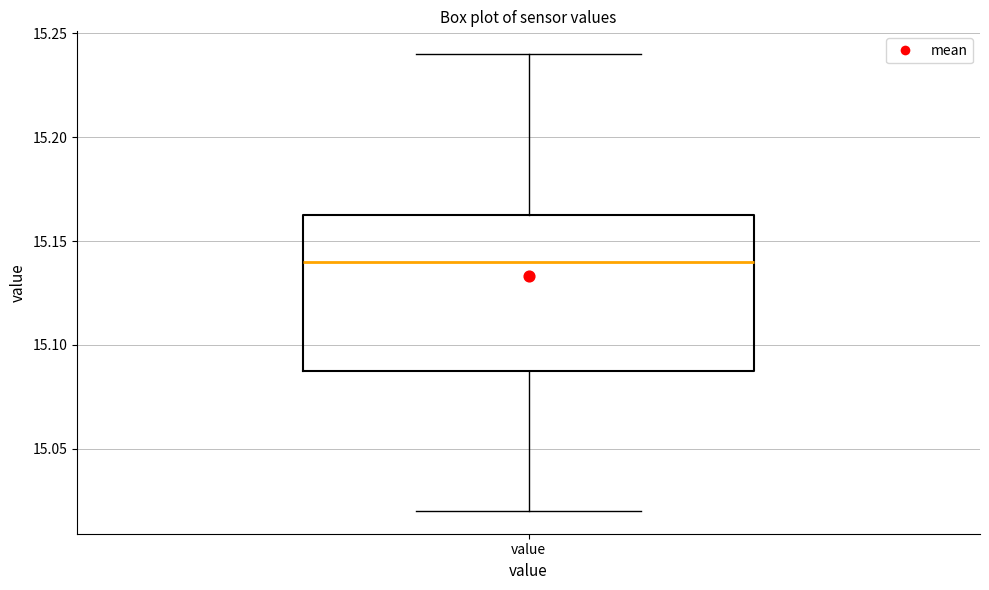

Transcribe this box plot: give where the median line is, the range the box spans, and where the two whiskers end, as read against the y-axis. The values are not printed on the chart, so give them approximately, as read against the axis.

median 15.140, box 15.090 to 15.165, whiskers 15.020 to 15.240